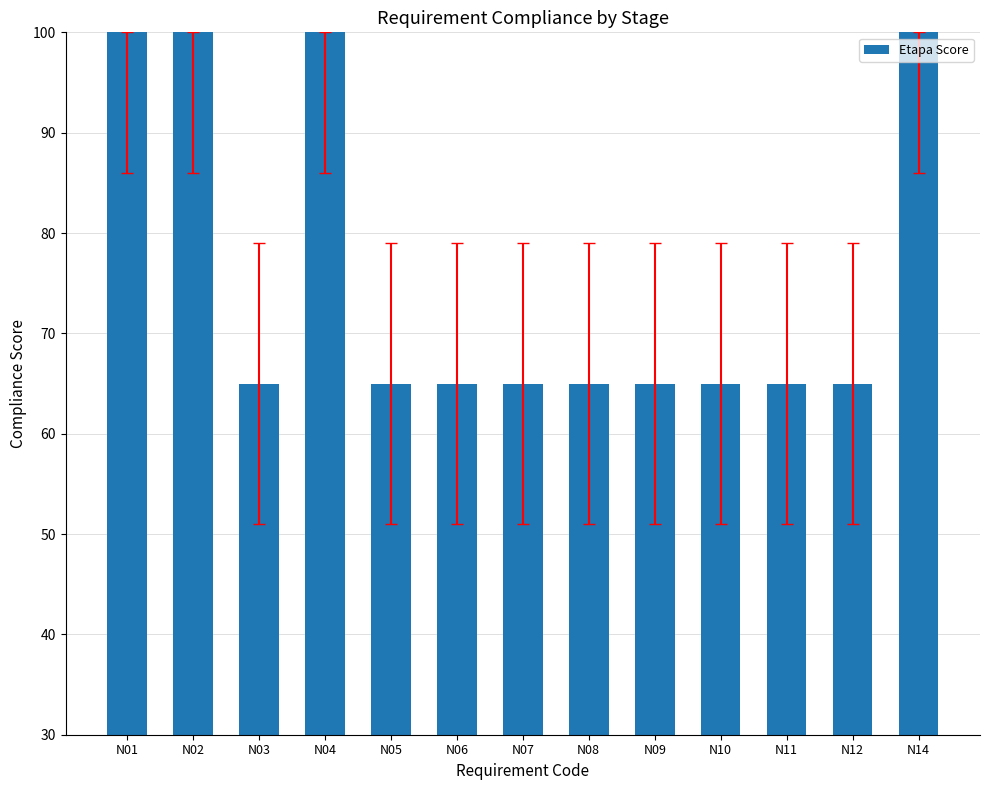

How many categories are shown in the chart?

13